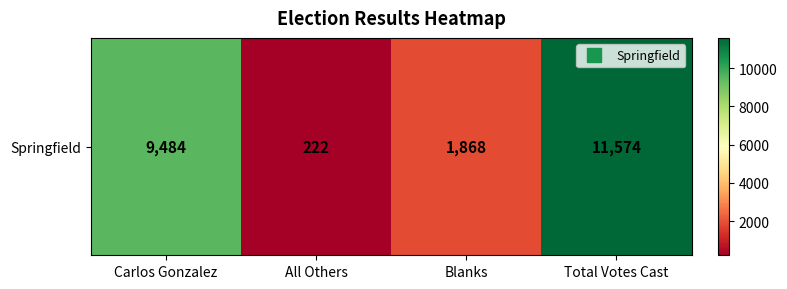

Which category has the highest value across all series?

Total Votes Cast